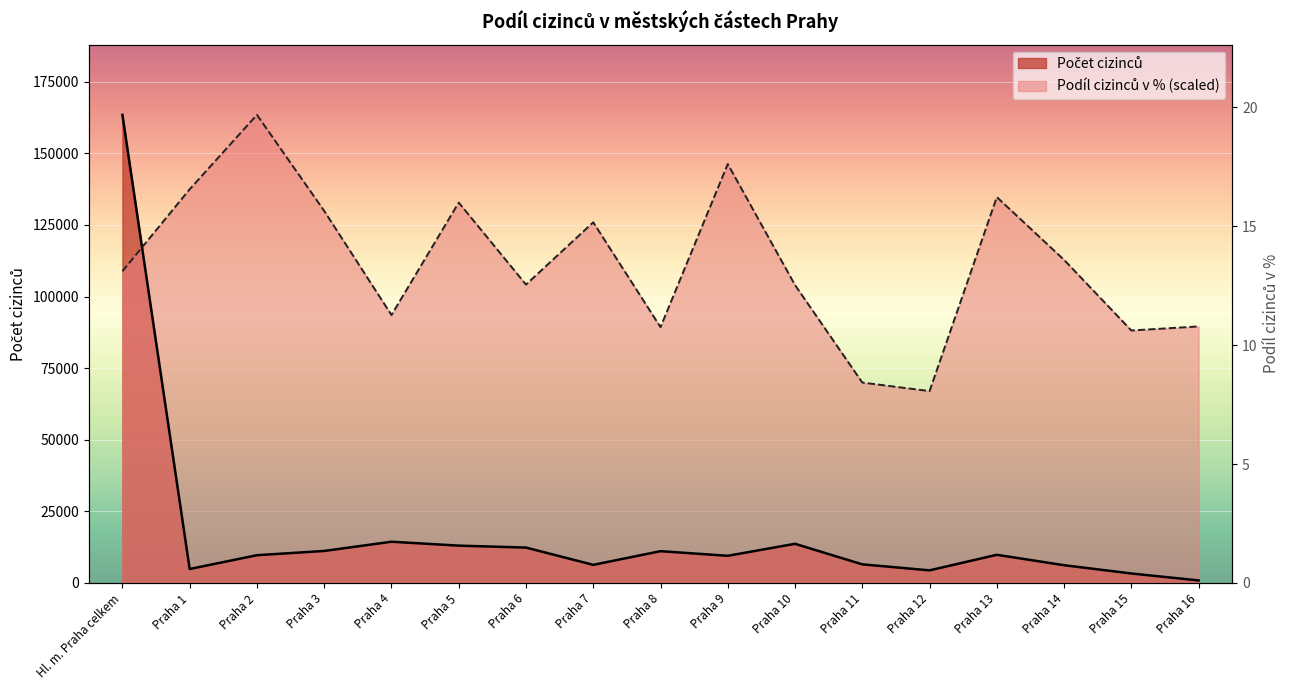

Reading left to right, transcribe all the data shown in this chart.

Počet cizinců: 163418.0	4872.0	9687.0	11173.0	14390.0	13030.0	12350.0	6321.0	11092.0	9478.0	13667.0	6495.0	4395.0	9830.0	6193.0	3299.0	877.0
Podíl cizinců v %: 108807.0	137440.4	163418.0	129887.8	93535.8	132792.7	104159.3	125904.1	89303.1	146237.9	103993.3	69965.1	66977.3	134701.6	112790.8	88141.1	89552.1